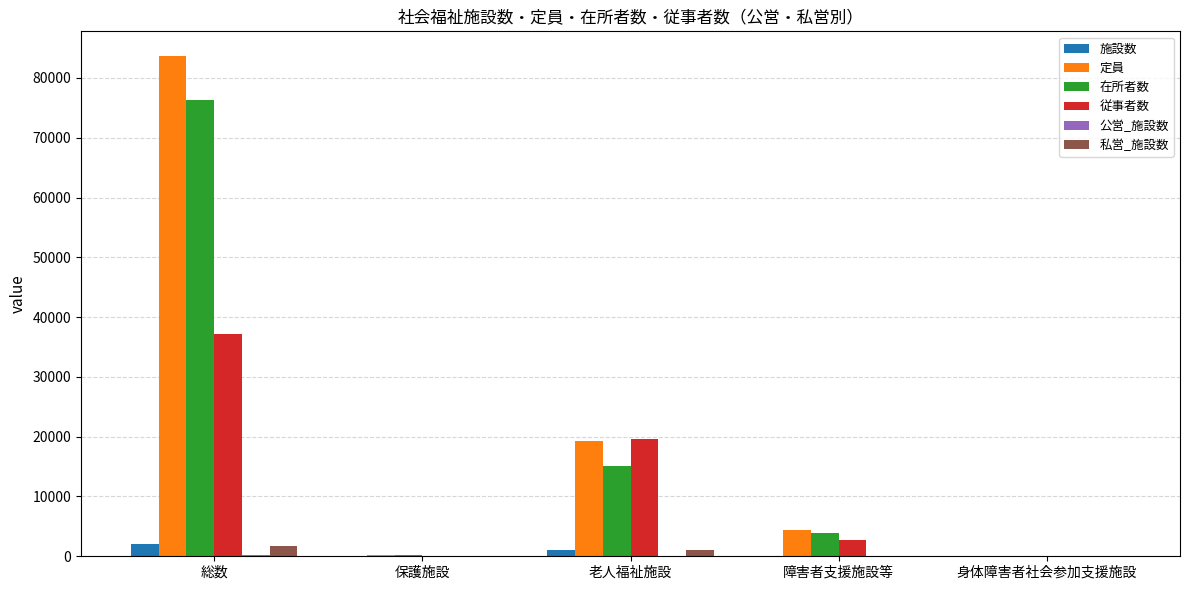

Where is 定員 nearest to the value 41806?

老人福祉施設